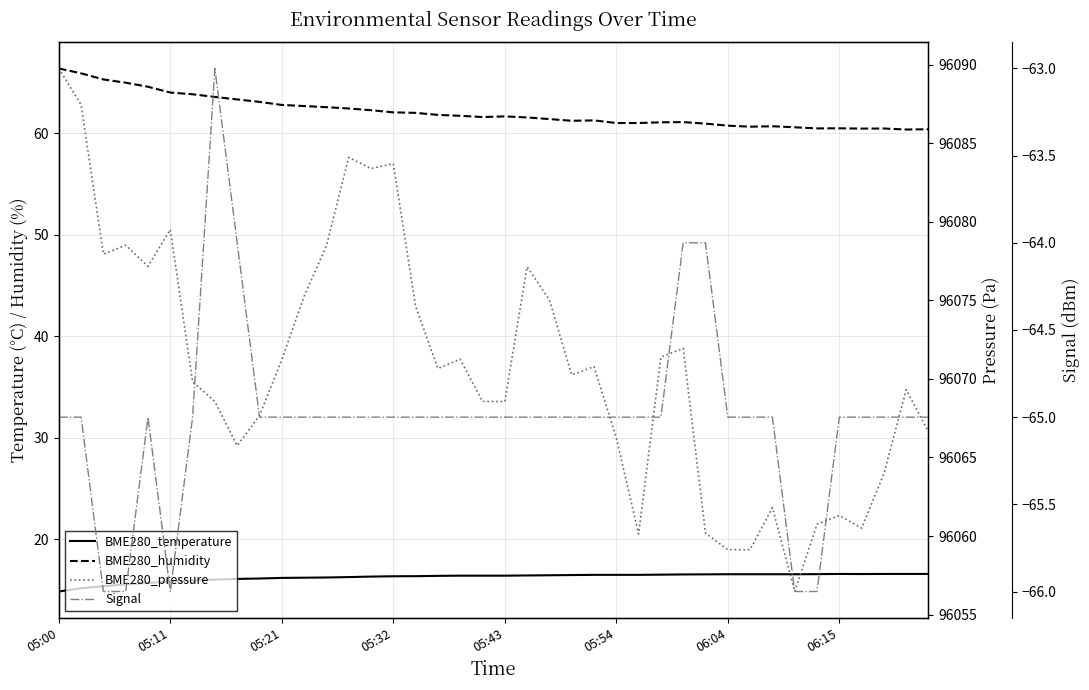

How many data points in BME280_humidity are less than 61?

13